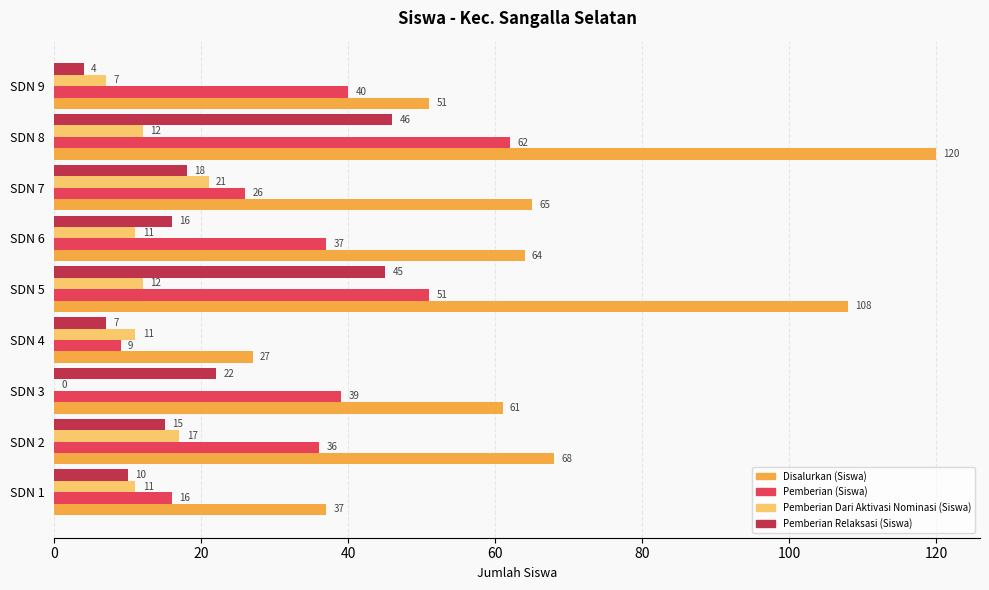

What is the greatest value displayed?

120